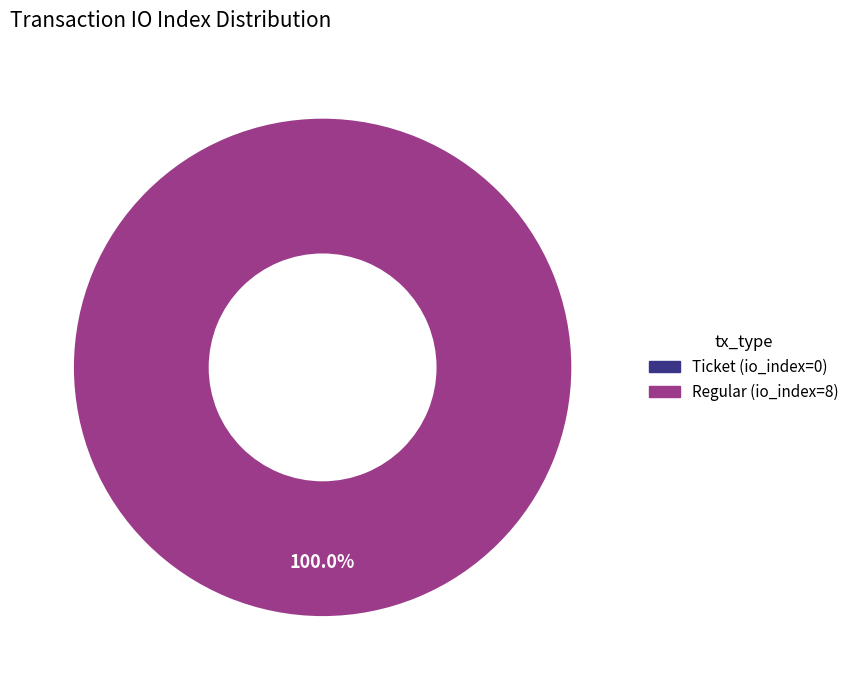

Count the number of slices in the pie.

2